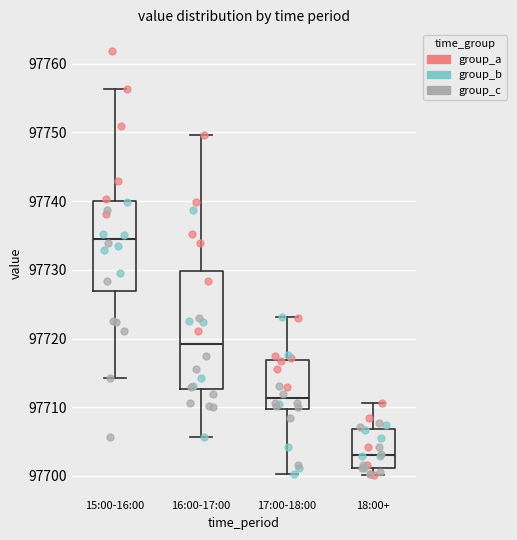

Where does the median line of the box for 16:00-17:00 sit on the y-axis? The values are not printed on the chart, so give them approximately, as read against the axis.

97719